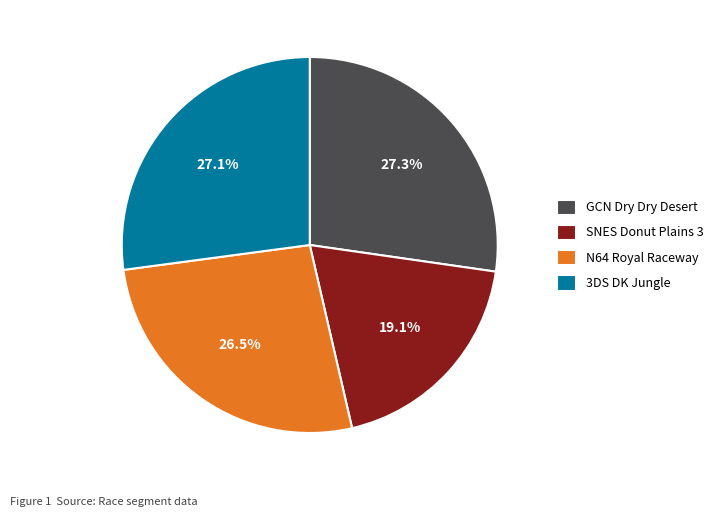

To the nearest percent, what is the difference between the largest and smallest slice percentages?

8%